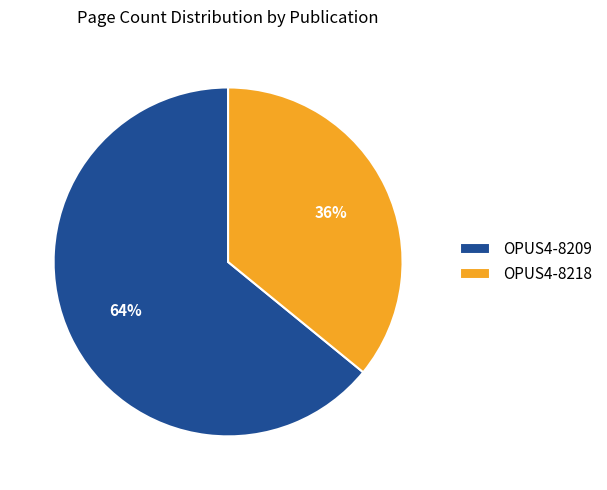

What is the smallest slice in the pie chart?

OPUS4-8218